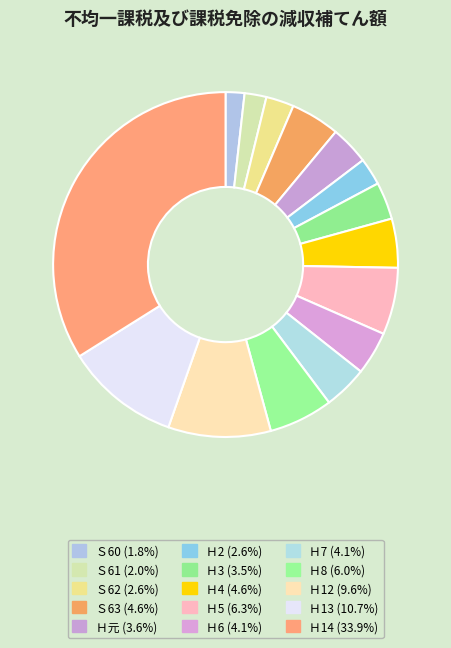

Which slice is the smallest?

Ｓ60